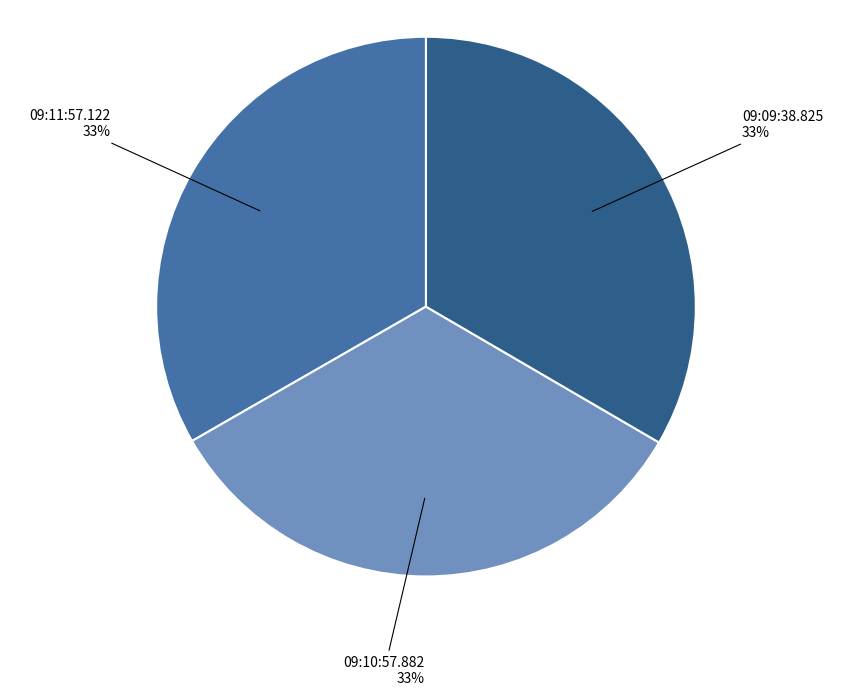

Is there a majority slice in this chart?

No